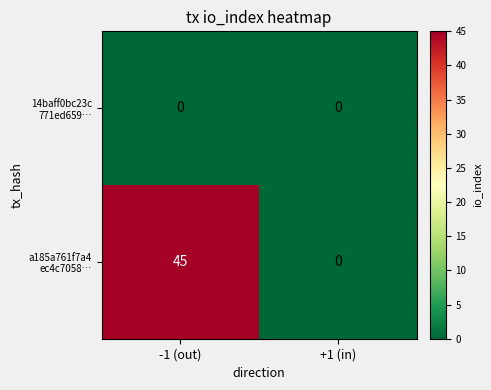

At which category is the sum across all series the highest?

-1 (out)